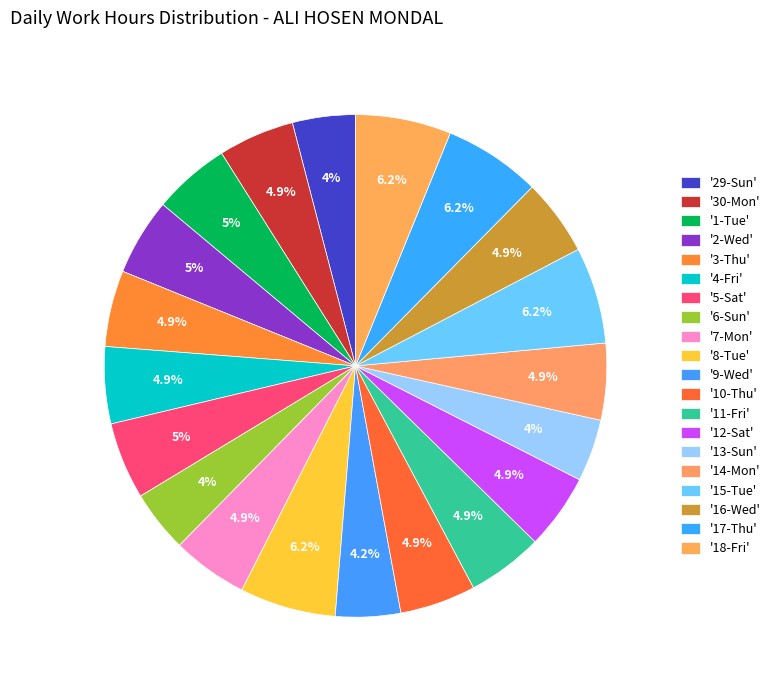

To the nearest percent, what is the average slice percentage?

5%